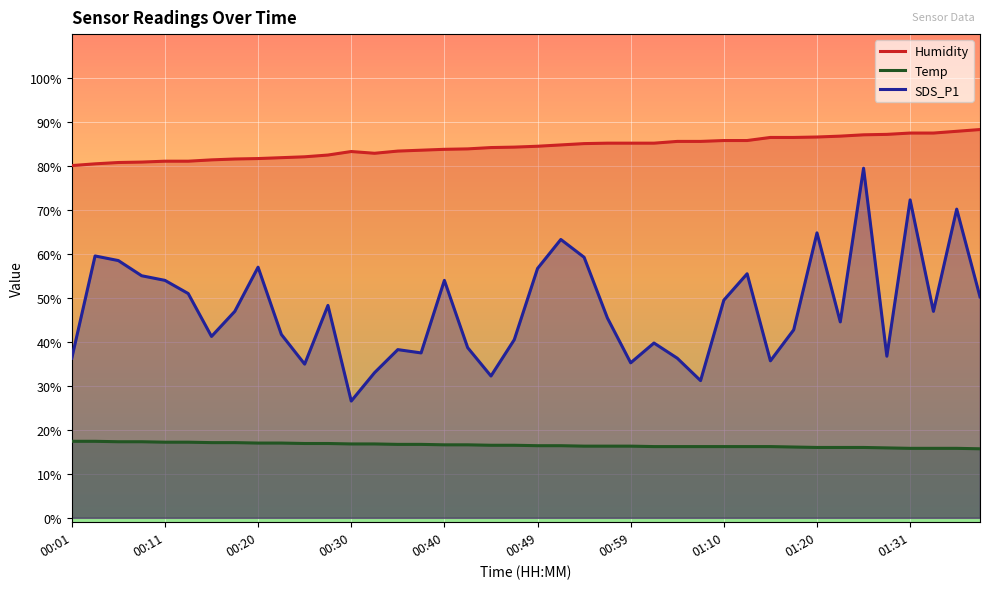

Is this an area chart (filled region under the line)?

No